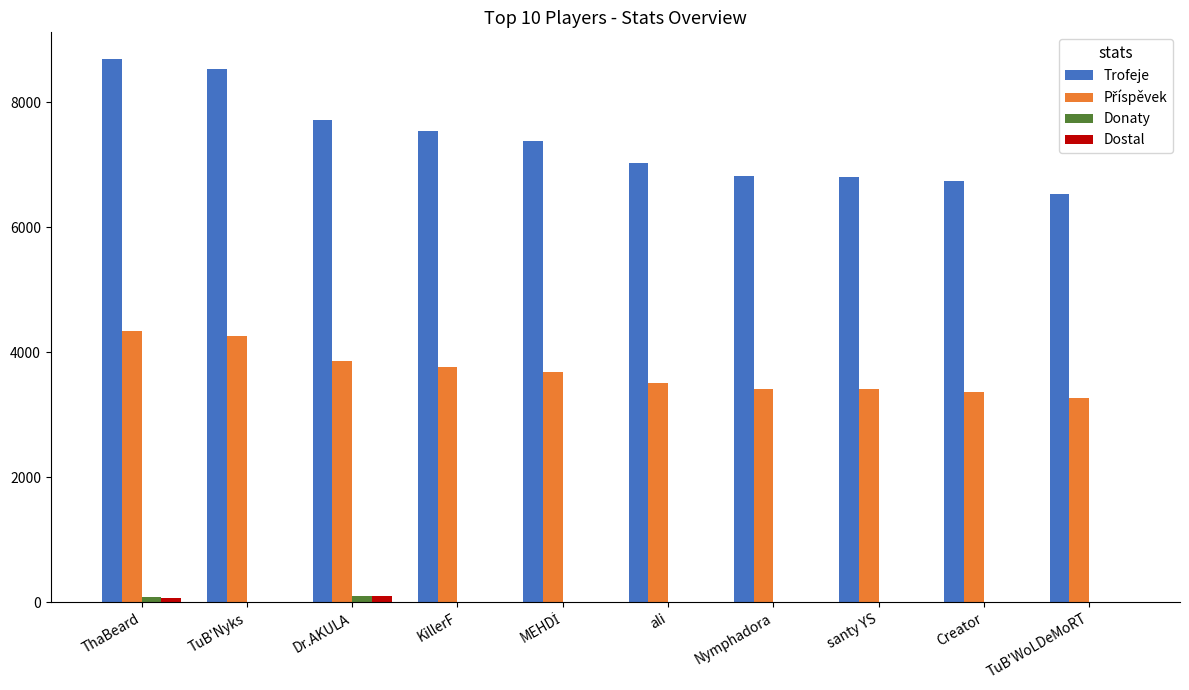

The value of Trofeje at Dr.AKULA is 7709. True or false?

True